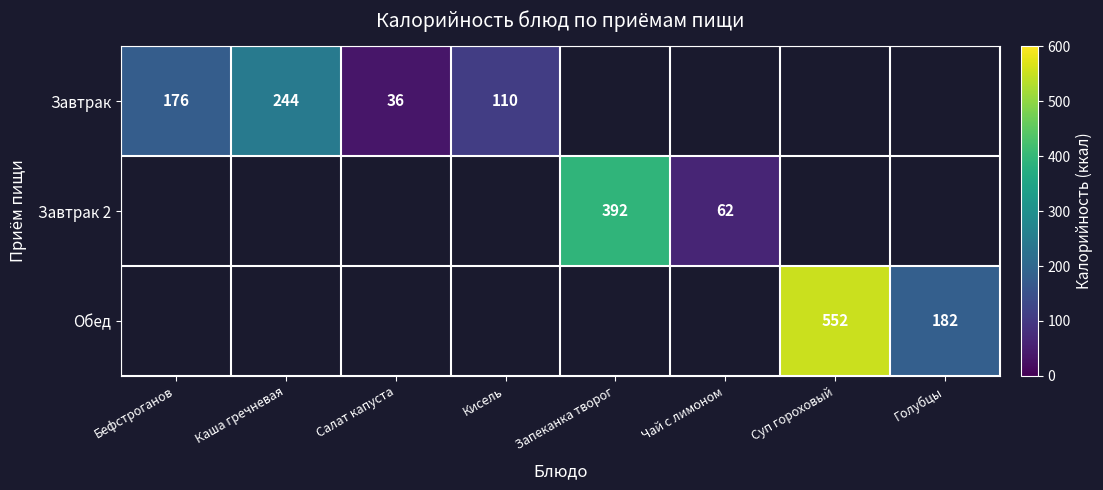

How many categories are shown in the chart?

8